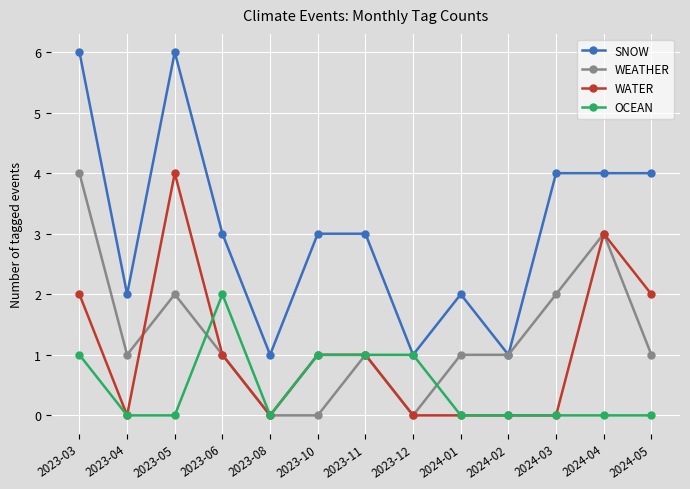

Where does the WEATHER series first go above 1?

2023-03